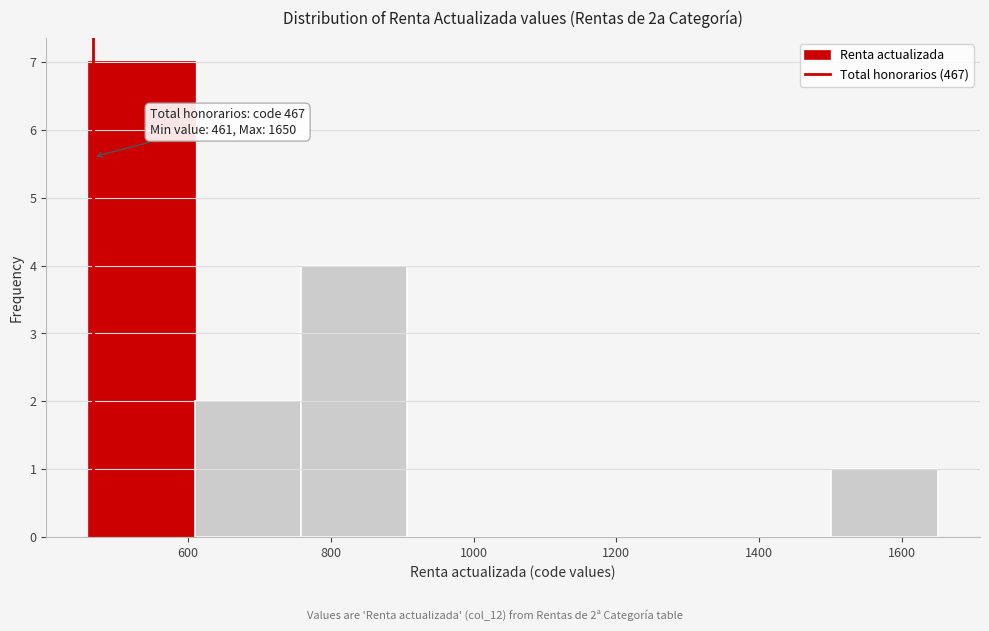

Over which range of the x-axis is the bar tallest?

460 to 600